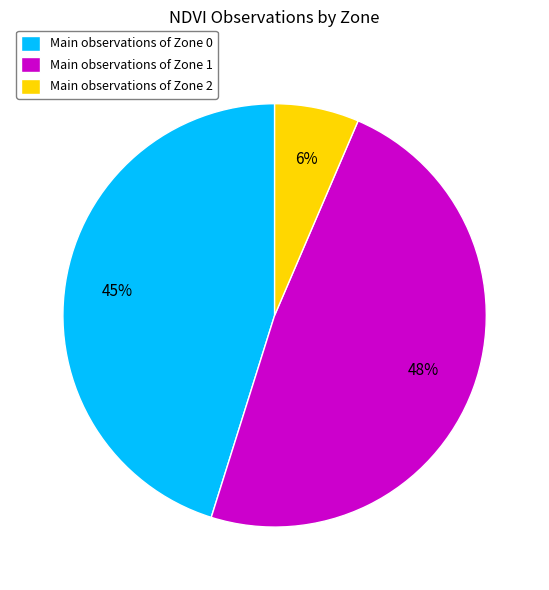

To the nearest percent, what percentage of the pie is Main observations of Zone 2?

6%